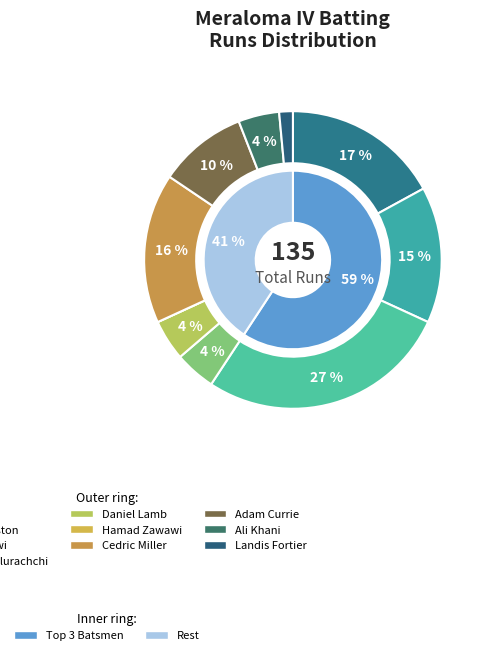

Does any single category account for the majority?

No